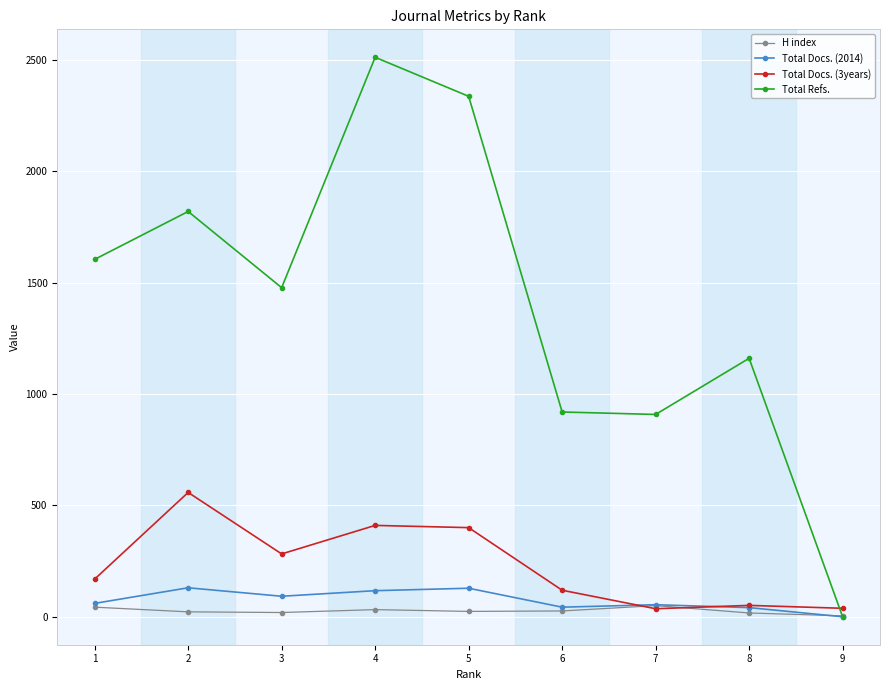

The value of Total Docs. (3years) at 2 is 138. True or false?

False